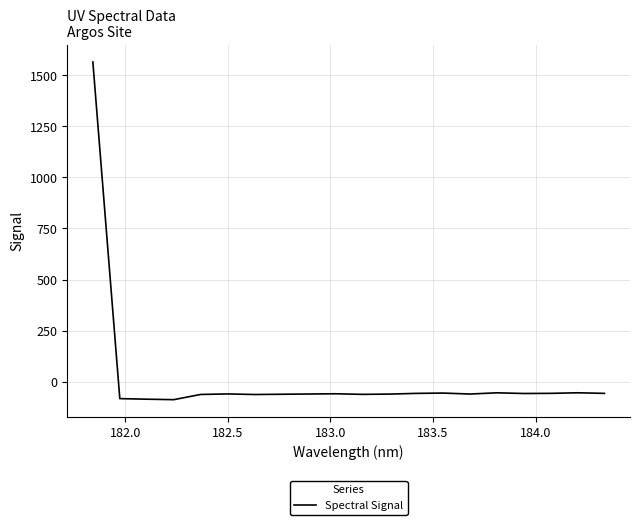

What is the average value?

18.2